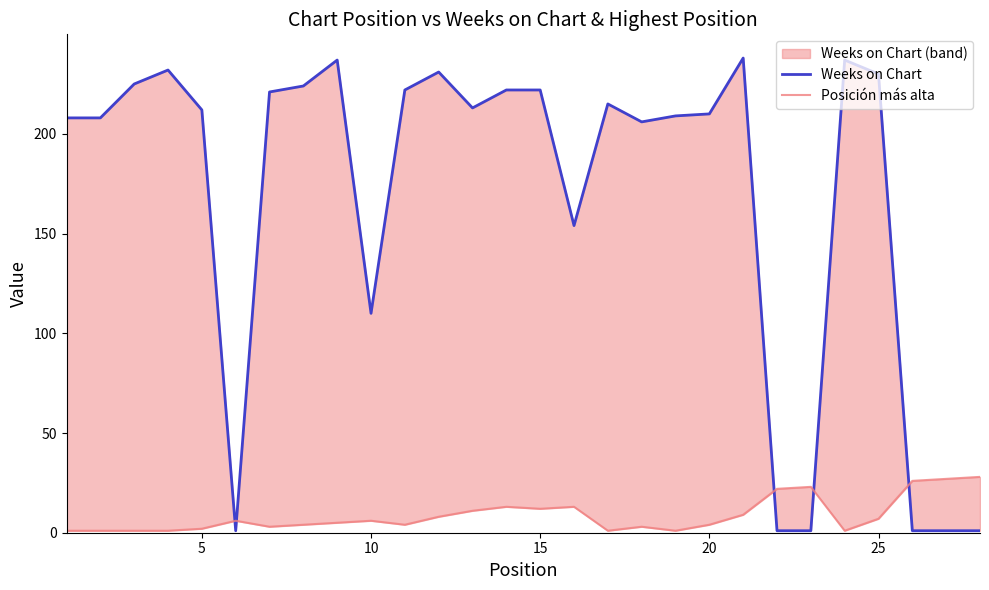

How many lines are shown in the chart?

2